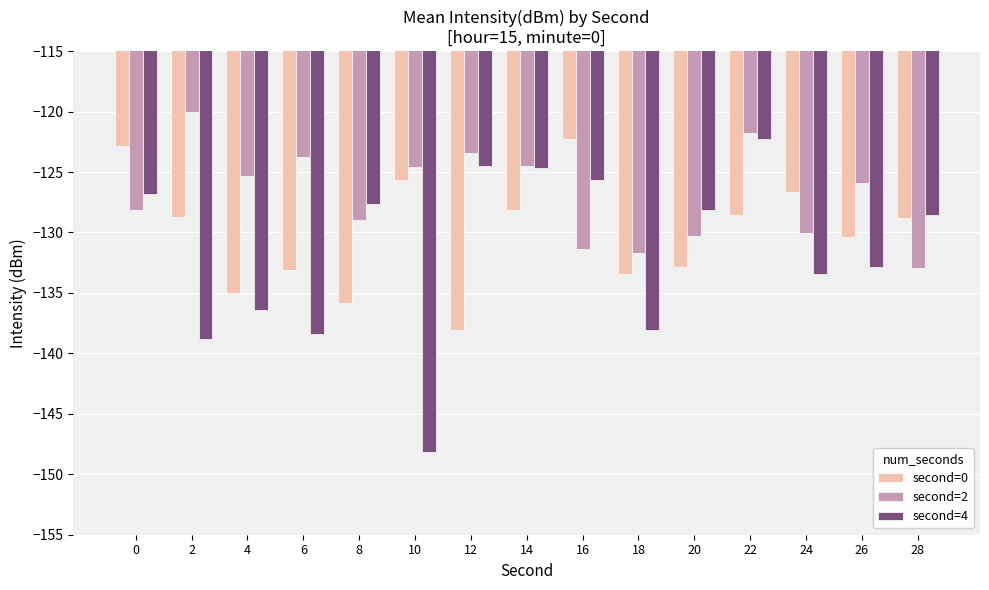

The value of second=0 at 24 is -196.6. True or false?

False